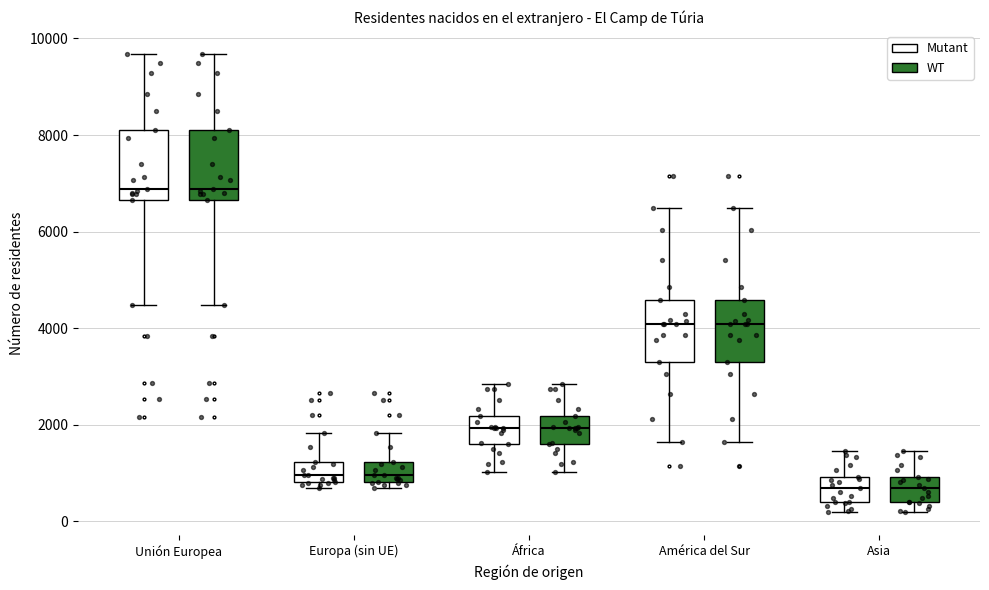

Reading left to right, read every box against the y-axis: the position of its median line, the range the box covers, and the ends of its whiskers. The values are not printed on the chart, so give them approximately, as read against the axis.

Unión Europea (Mutant): median 6800, box 6600 to 8200, whiskers 4400 to 9600
Unión Europea (WT): median 6800, box 6600 to 8200, whiskers 4400 to 9600
Europa (sin UE) (Mutant): median 1000, box 800 to 1200, whiskers 600 to 1800
Europa (sin UE) (WT): median 1000, box 800 to 1200, whiskers 600 to 1800
África (Mutant): median 2000, box 1600 to 2200, whiskers 1000 to 2800
África (WT): median 2000, box 1600 to 2200, whiskers 1000 to 2800
América del Sur (Mutant): median 4000, box 3200 to 4600, whiskers 1600 to 6400
América del Sur (WT): median 4000, box 3200 to 4600, whiskers 1600 to 6400
Asia (Mutant): median 600, box 400 to 1000, whiskers 200 to 1400
Asia (WT): median 600, box 400 to 1000, whiskers 200 to 1400